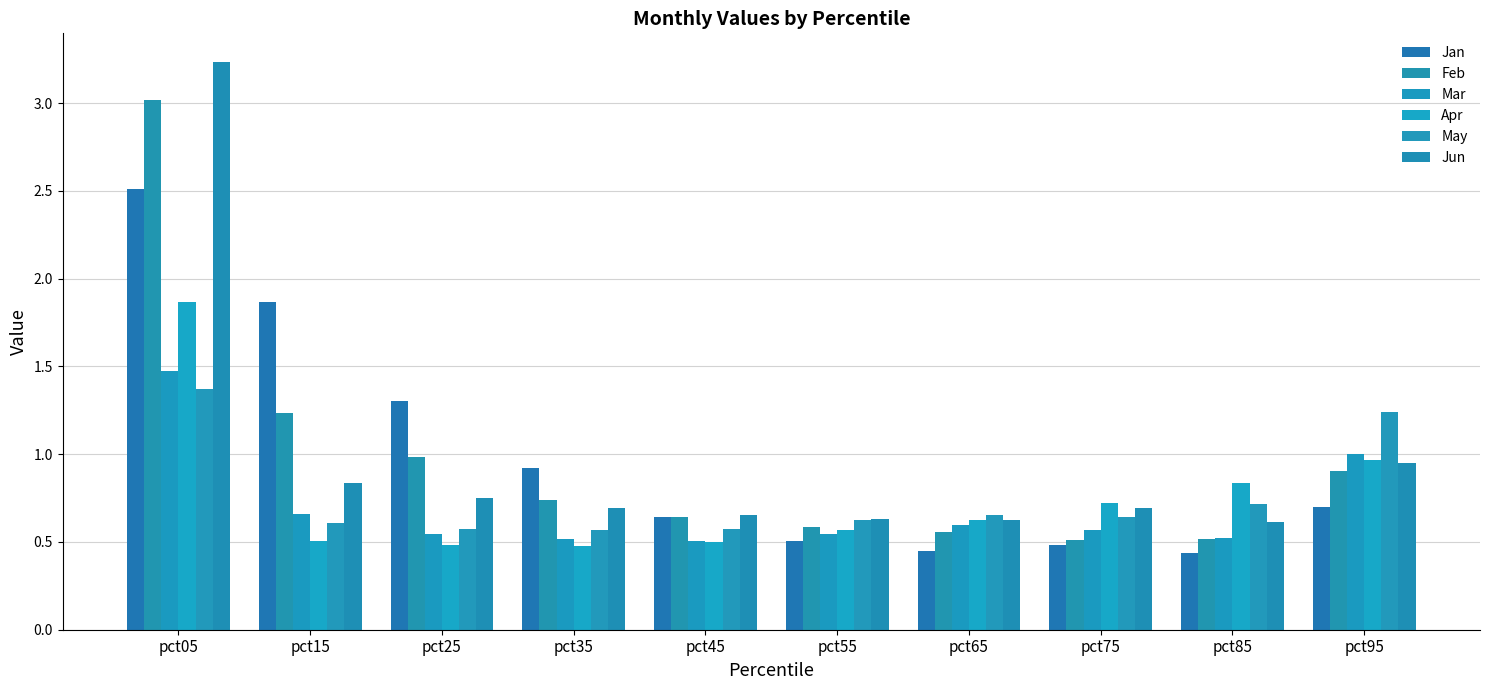

Is the value of Apr at pct15 greater than the value of Jan at pct95?

No